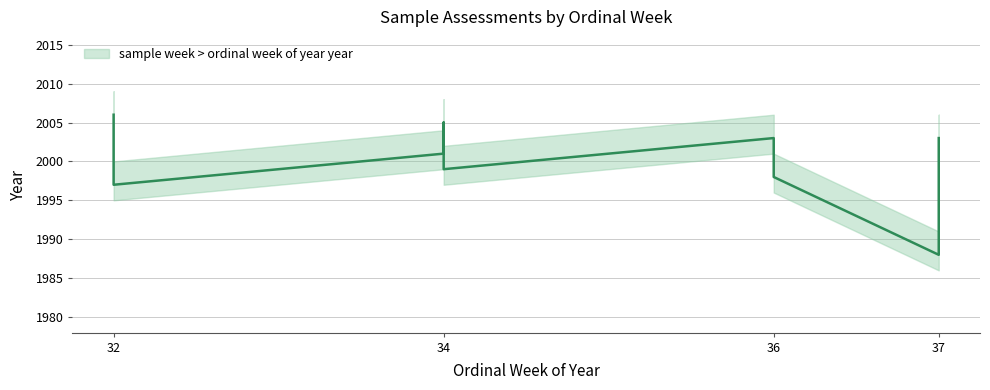

What is the difference between the second highest and second lowest values?

8